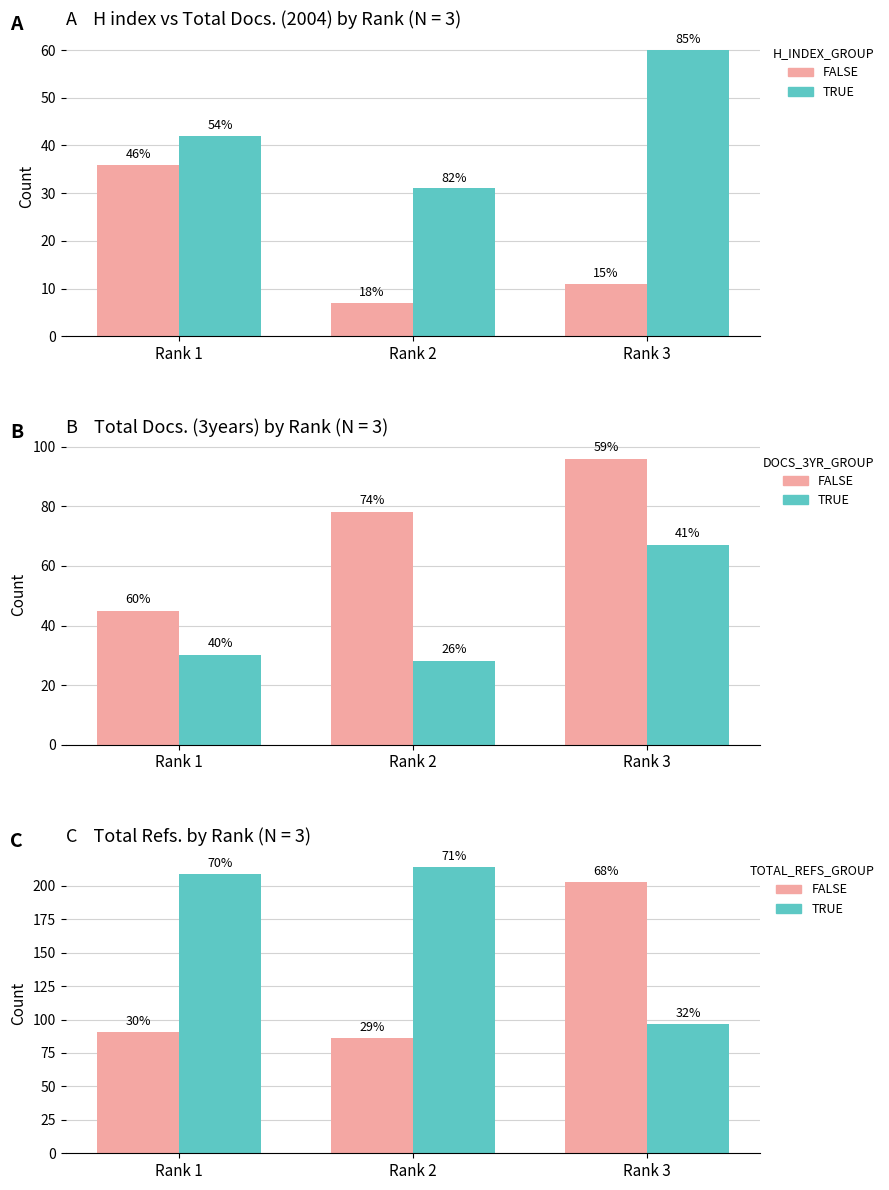

What is the difference between the TRUE (Total Refs /30) values at Rank 1 and Rank 2?

2